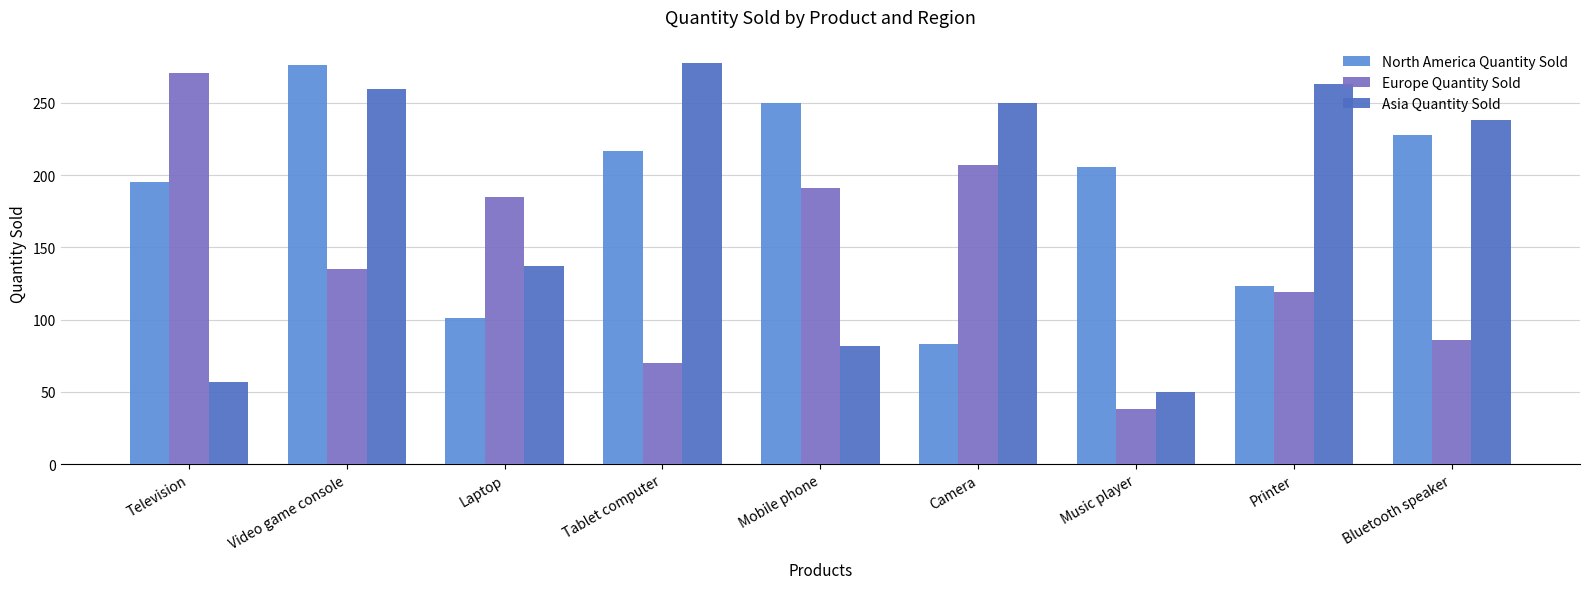

List the labels in order of Asia Quantity Sold value, smallest first.

Music player, Television, Mobile phone, Laptop, Bluetooth speaker, Camera, Video game console, Printer, Tablet computer